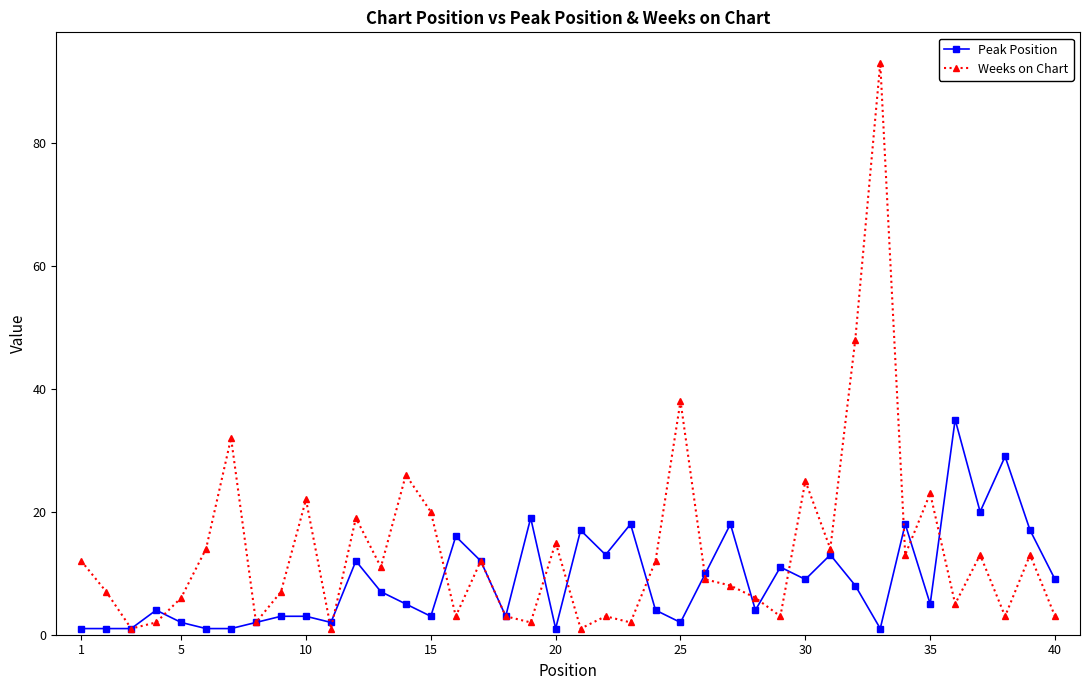

Which series has the largest range (max minus min)?

Weeks on Chart